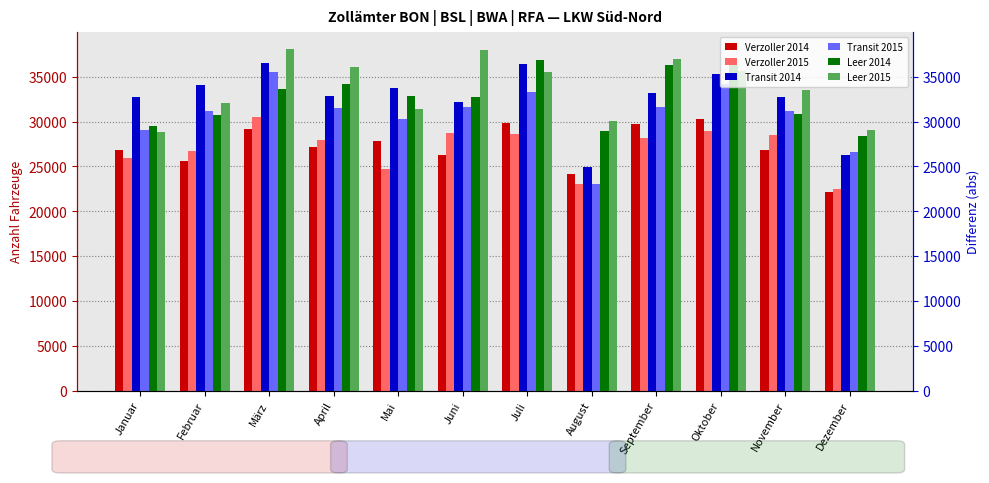

What is the sum of the Leer 2015 values at August and März?

68100